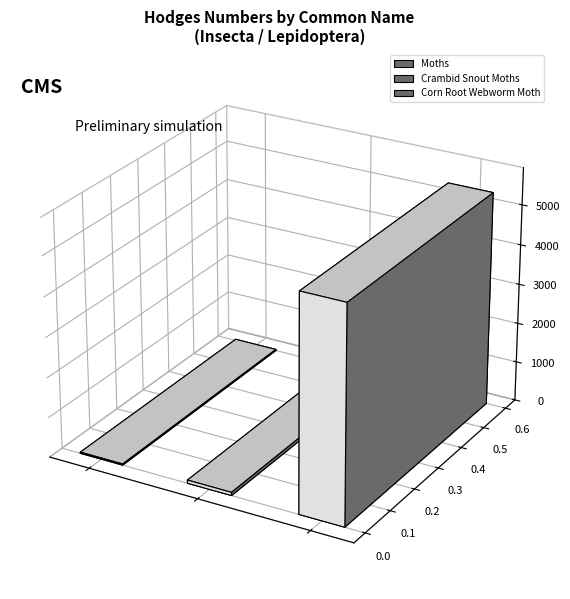

Which category has the highest value across all series?

Corn Root Webworm Moth